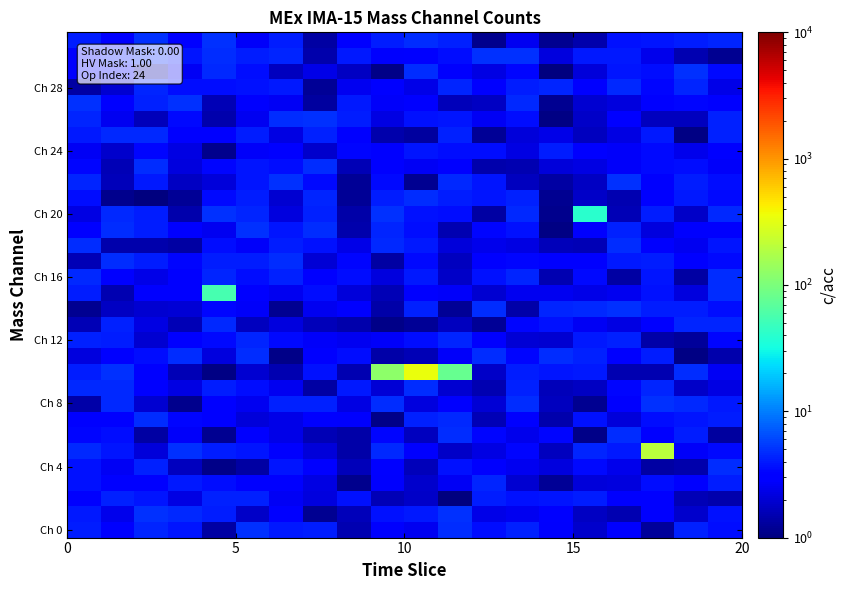

At how many categories does at least one series exceed 71?

4